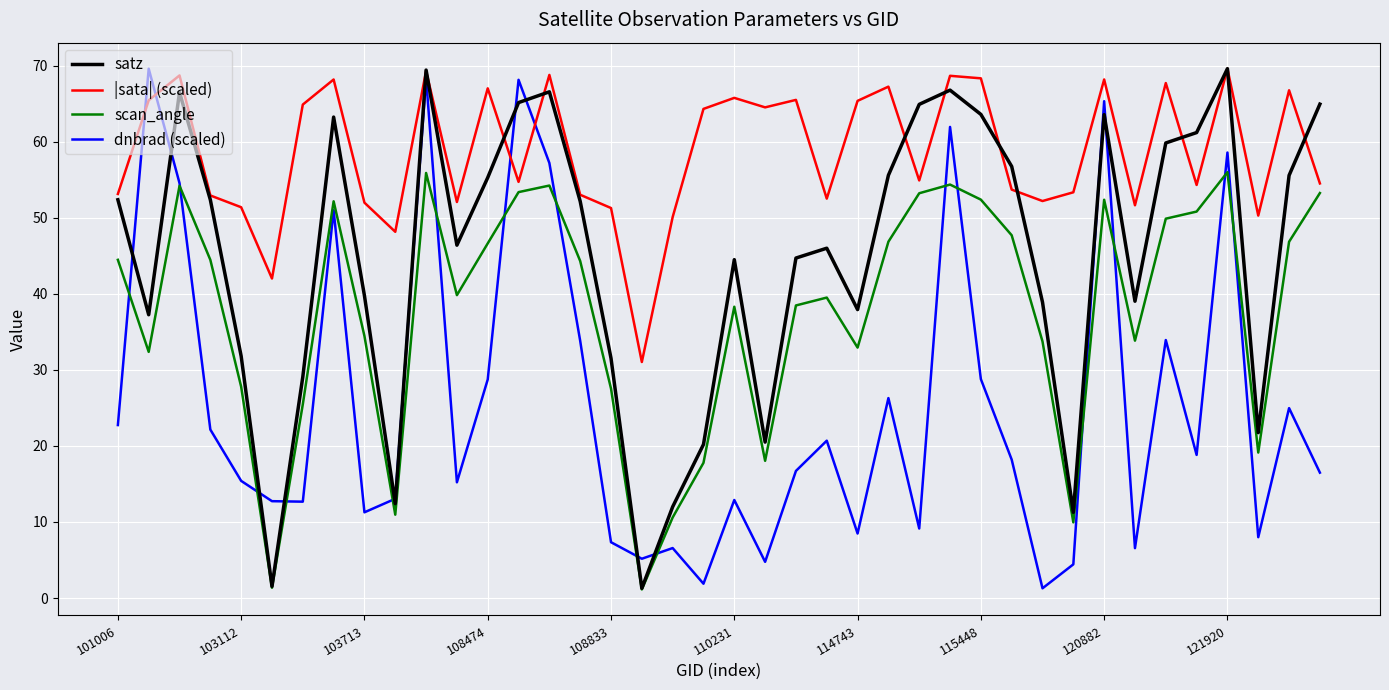

Which series has the largest total across all categories?

|sata| (scaled)